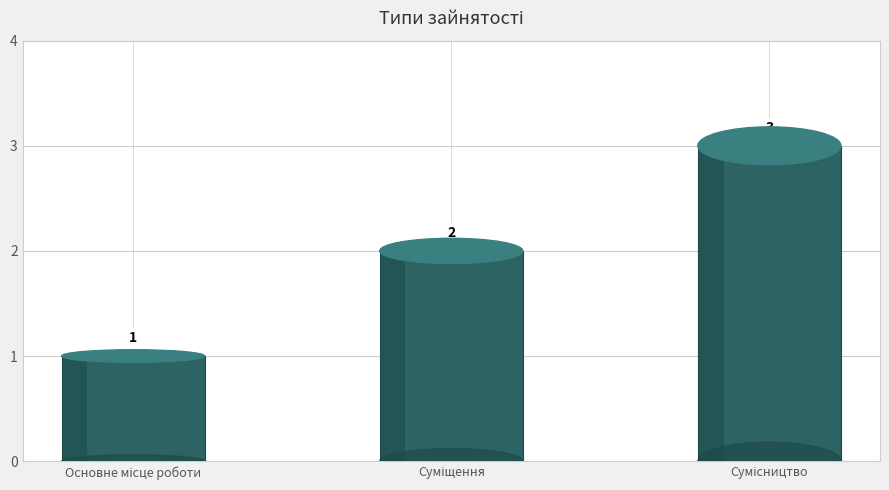

How many values are between 1 and 3?

3